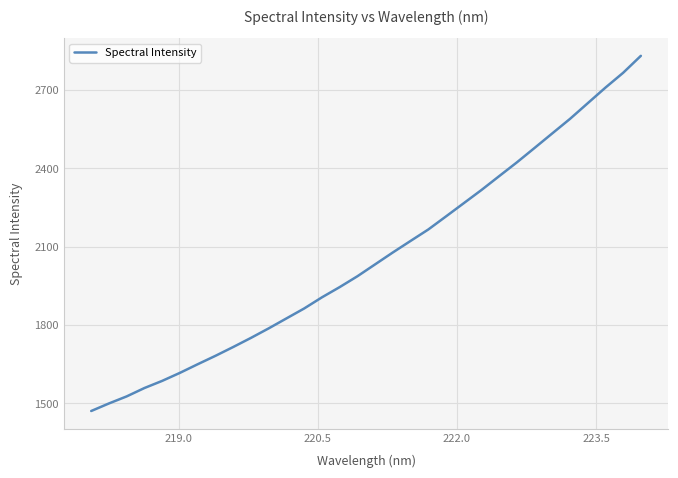

Reading left to right, transcribe all the data shown in this chart.

1470.7	1499.6	1526.7	1558.7	1586.1	1616.8	1649.8	1682.0	1715.7	1750.6	1787.1	1825.2	1863.2	1905.9	1945.0	1986.6	2032.2	2077.8	2121.9	2165.7	2215.9	2266.4	2316.9	2370.0	2422.8	2478.2	2533.9	2589.5	2649.4	2709.1	2765.9	2830.8